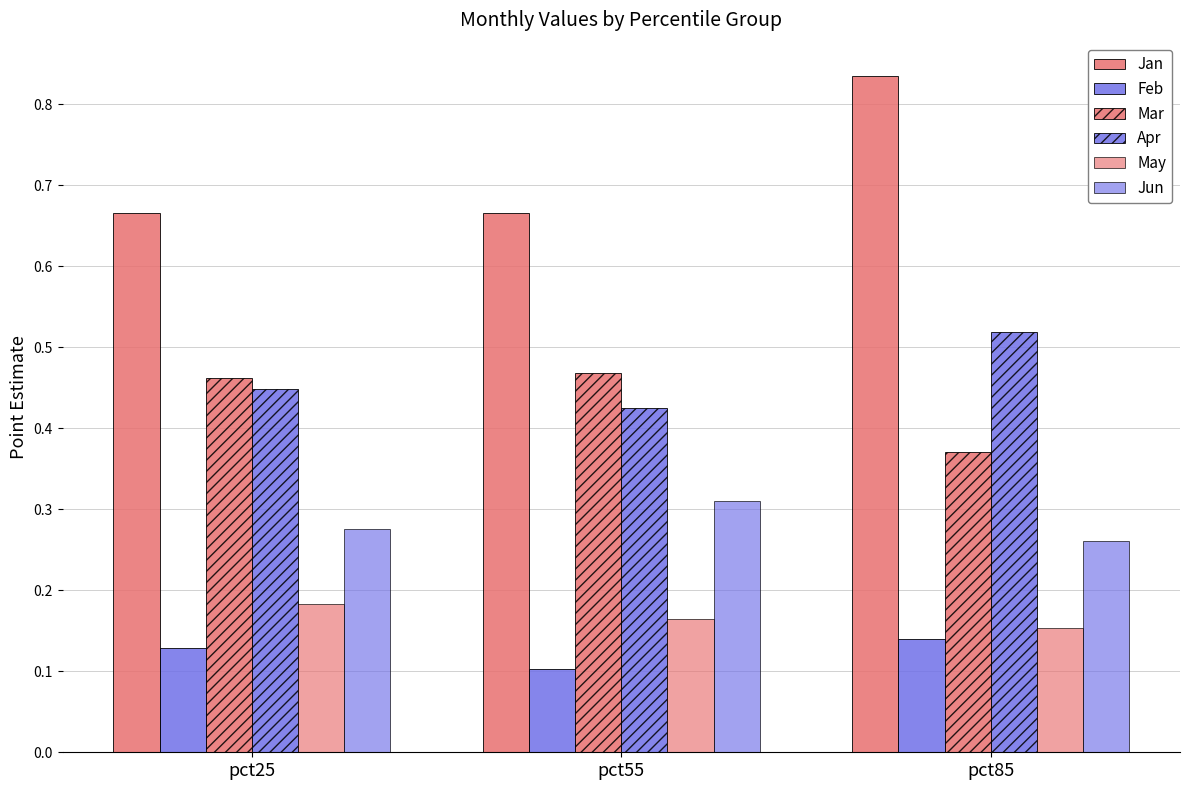

Reading left to right, list all the values displayed in this chart.

Jan: 0.7	0.7	0.8
Feb: 0.1	0.1	0.1
Mar: 0.5	0.5	0.4
Apr: 0.4	0.4	0.5
May: 0.2	0.2	0.2
Jun: 0.3	0.3	0.3